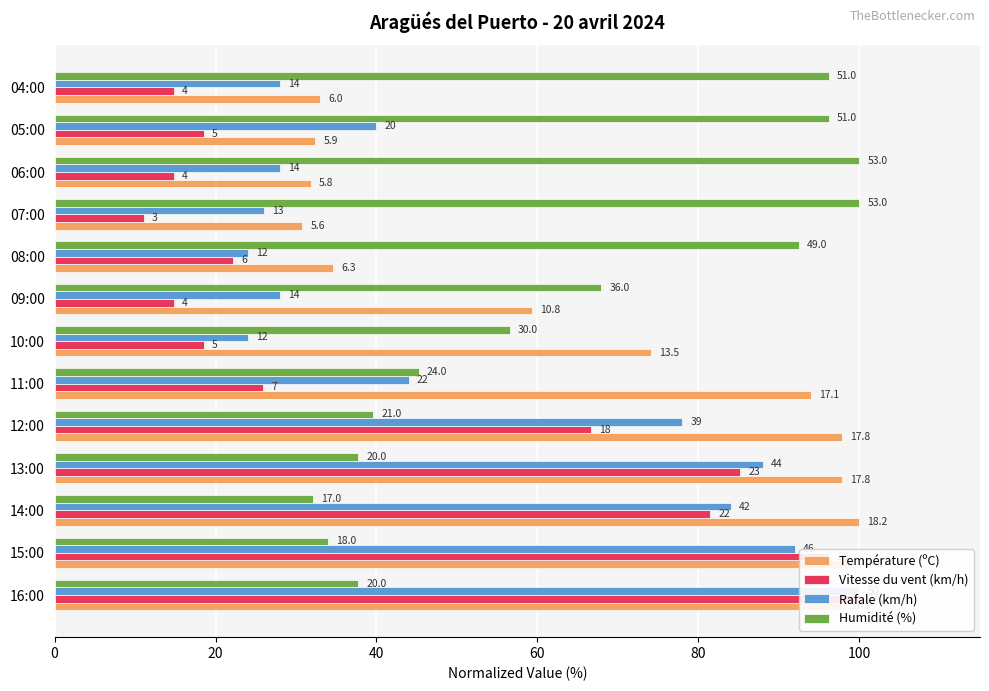

What is the greatest value displayed?

100.0